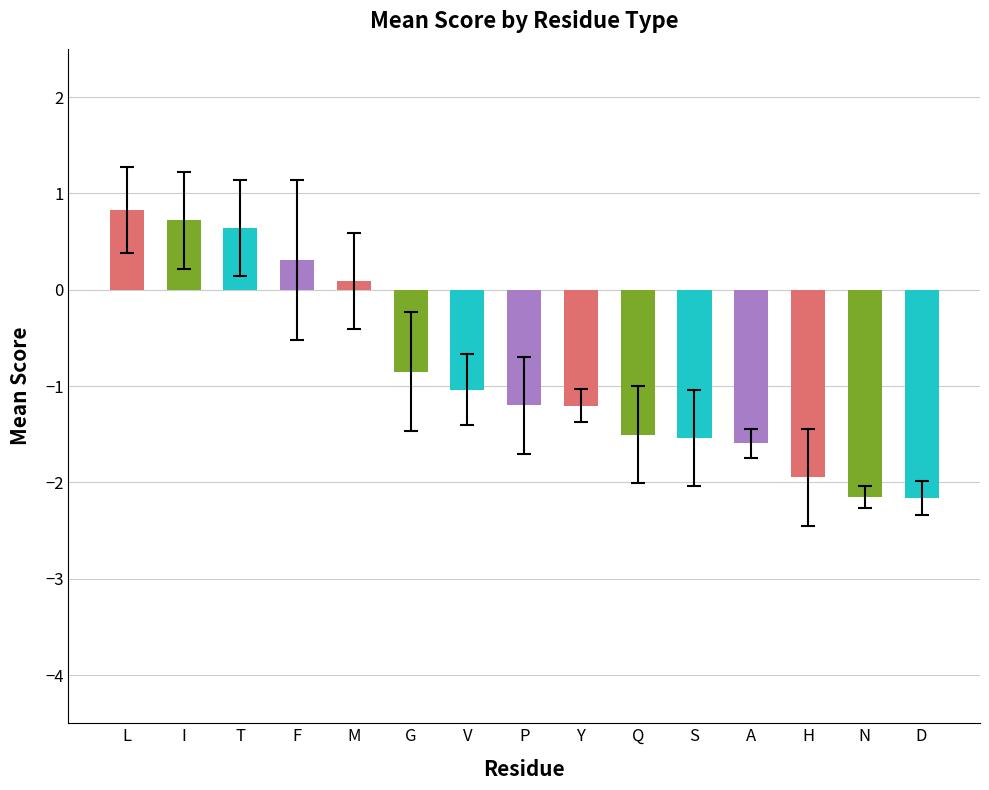

True or false: the data shows -0.5 at N.

False